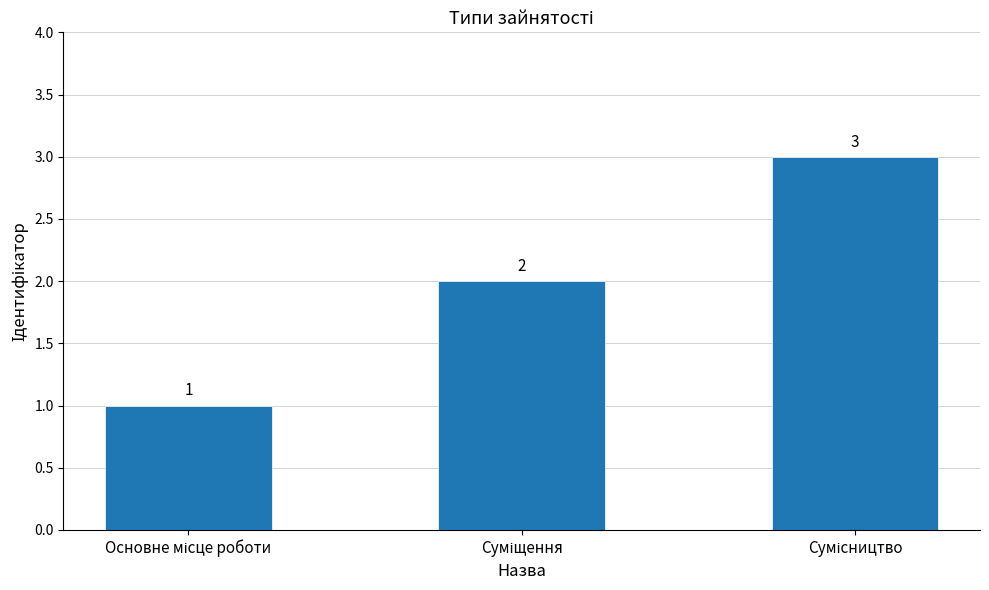

What is the sum of all values?

6